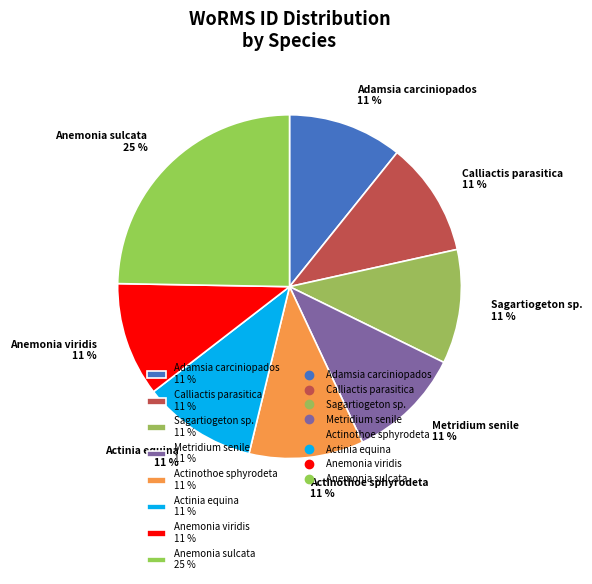

How many slices are in this pie chart?

8